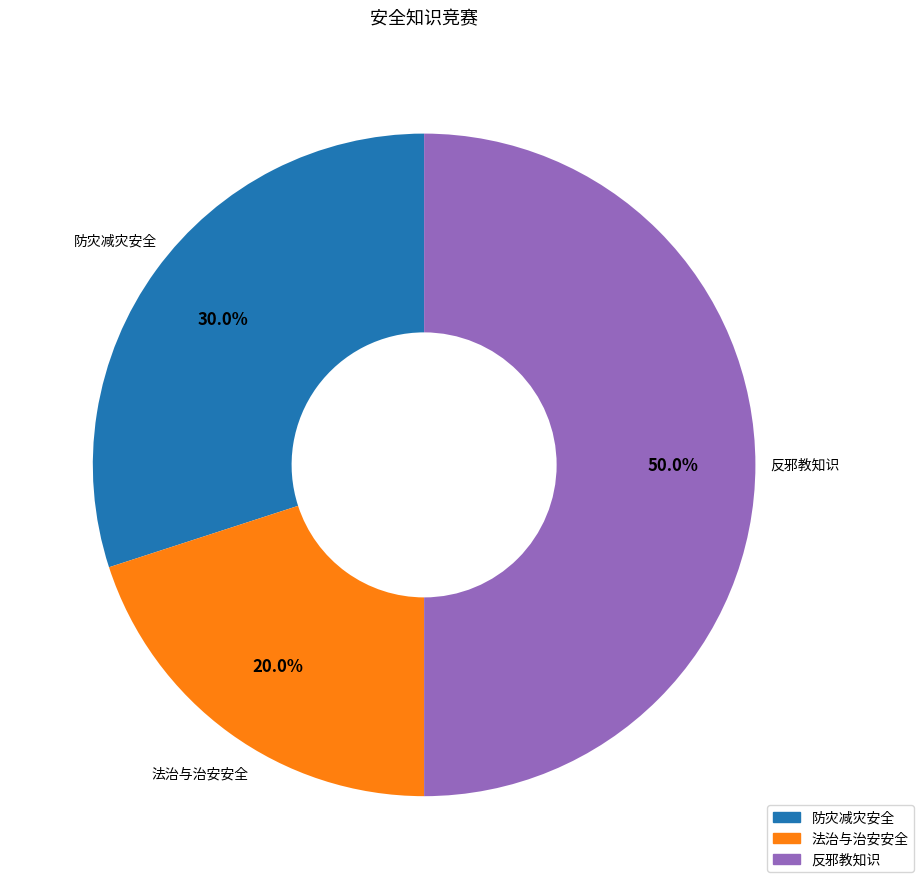

To the nearest percent, what is the difference between the 反邪教知识 and 法治与治安安全 slice percentages?

30%